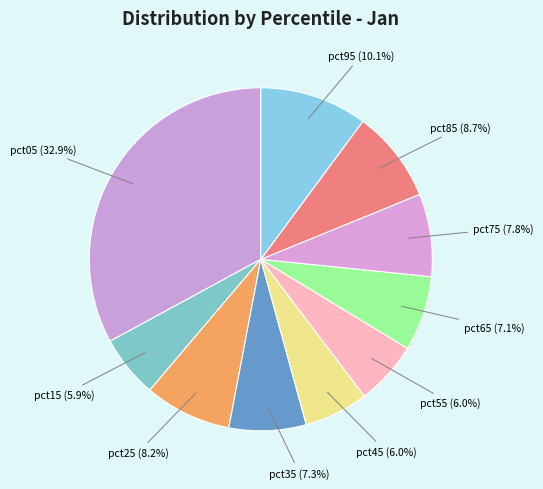

Is it true that pct95 is 1% of the pie?

False